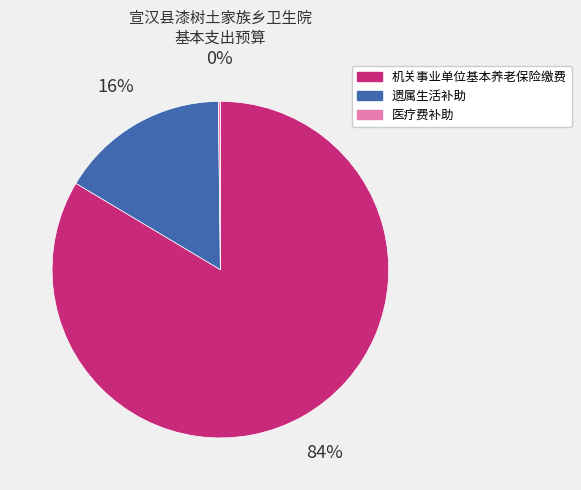

What is the largest slice in the pie chart?

机关事业单位基本养老保险缴费